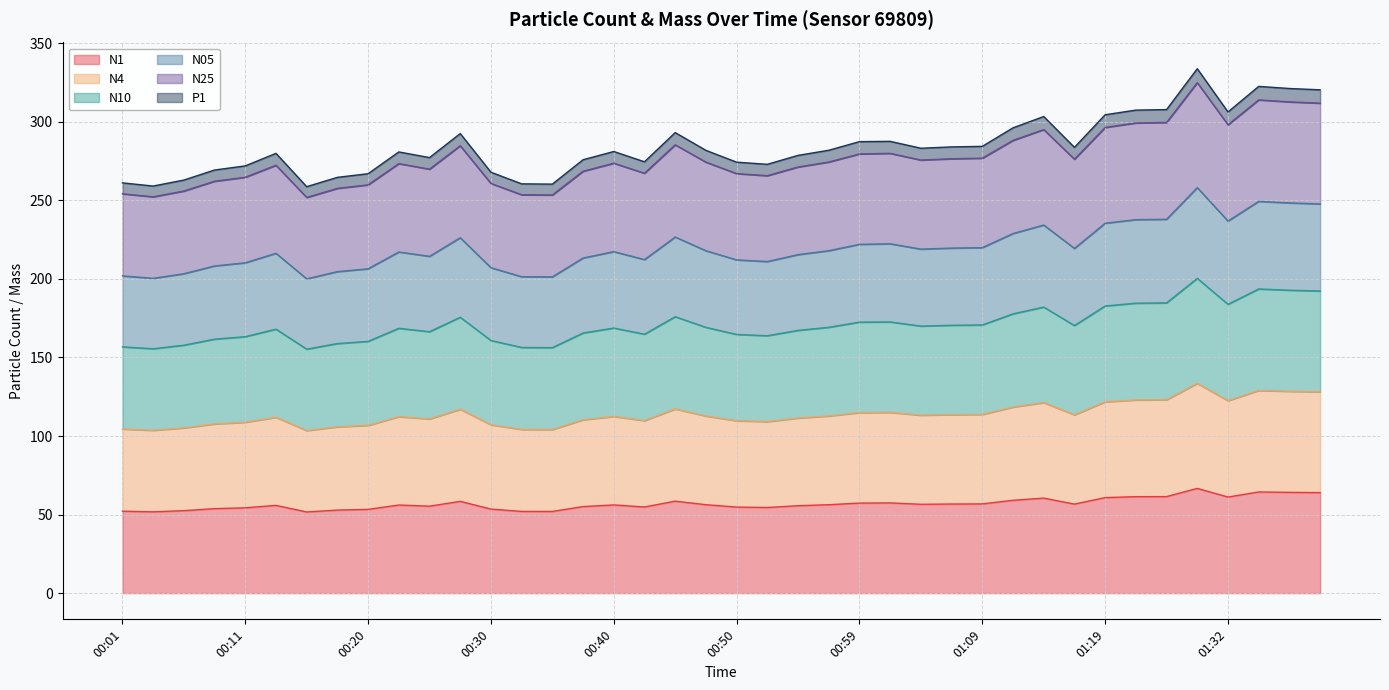

How many values in the N05 series exceed 217?

22